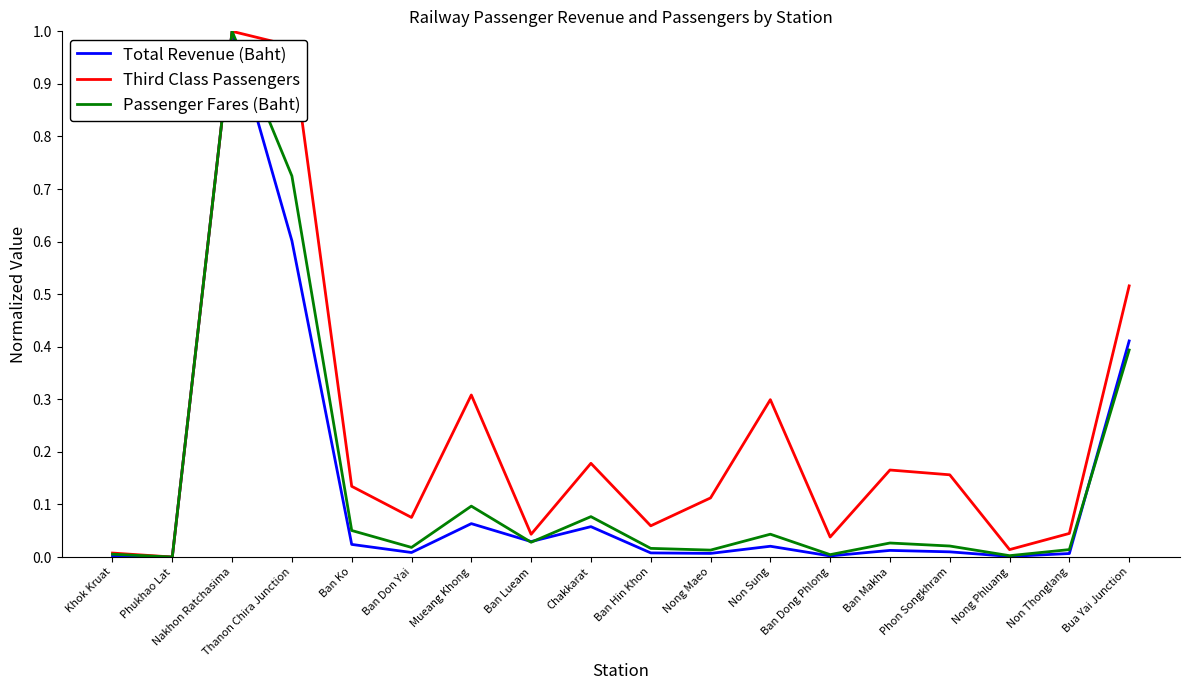

Which category has the highest value in the Passenger Fares (Baht) series?

Nakhon Ratchasima